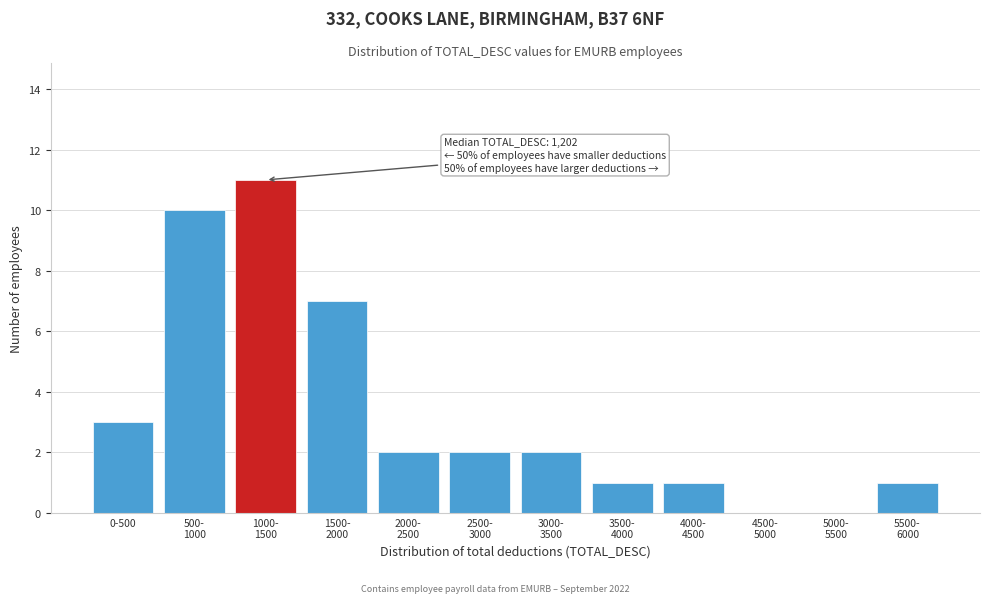

True or false: the data shows 3 at 0-500.

True